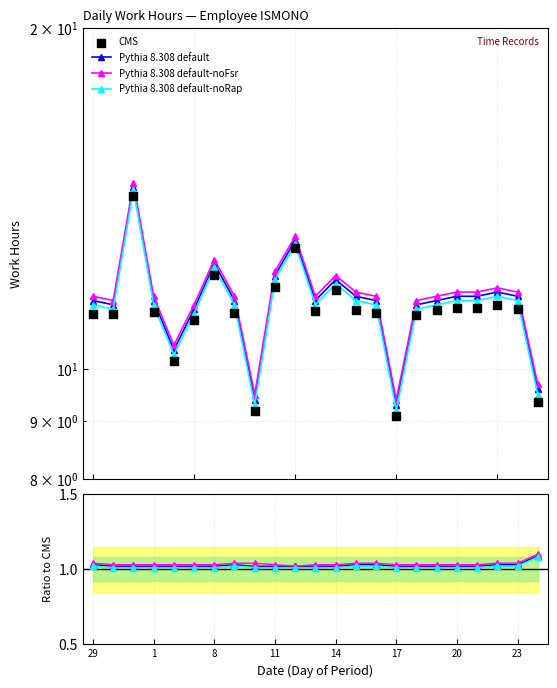

Is the value of Pythia C at 21 greater than the value of Pythia B at 1?

No